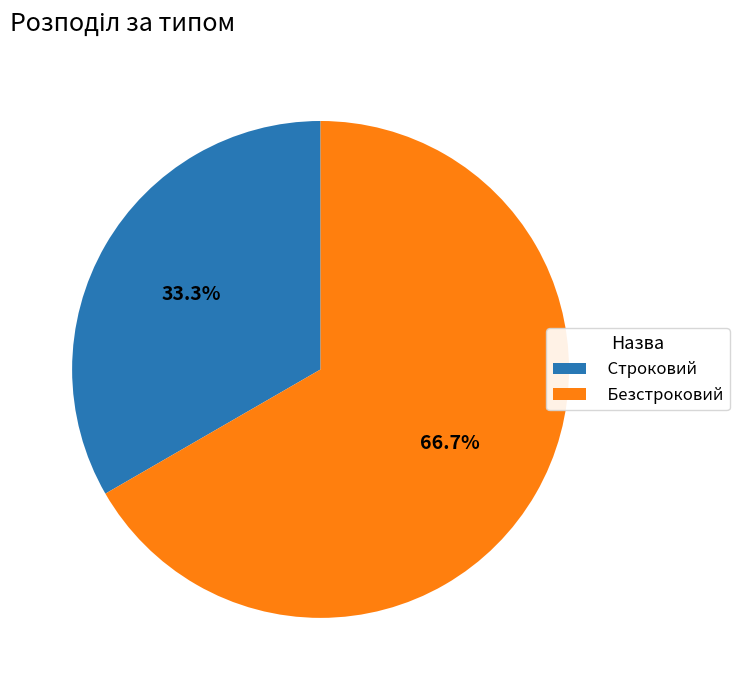

How much of the chart is everything except Строковий?

66.7%